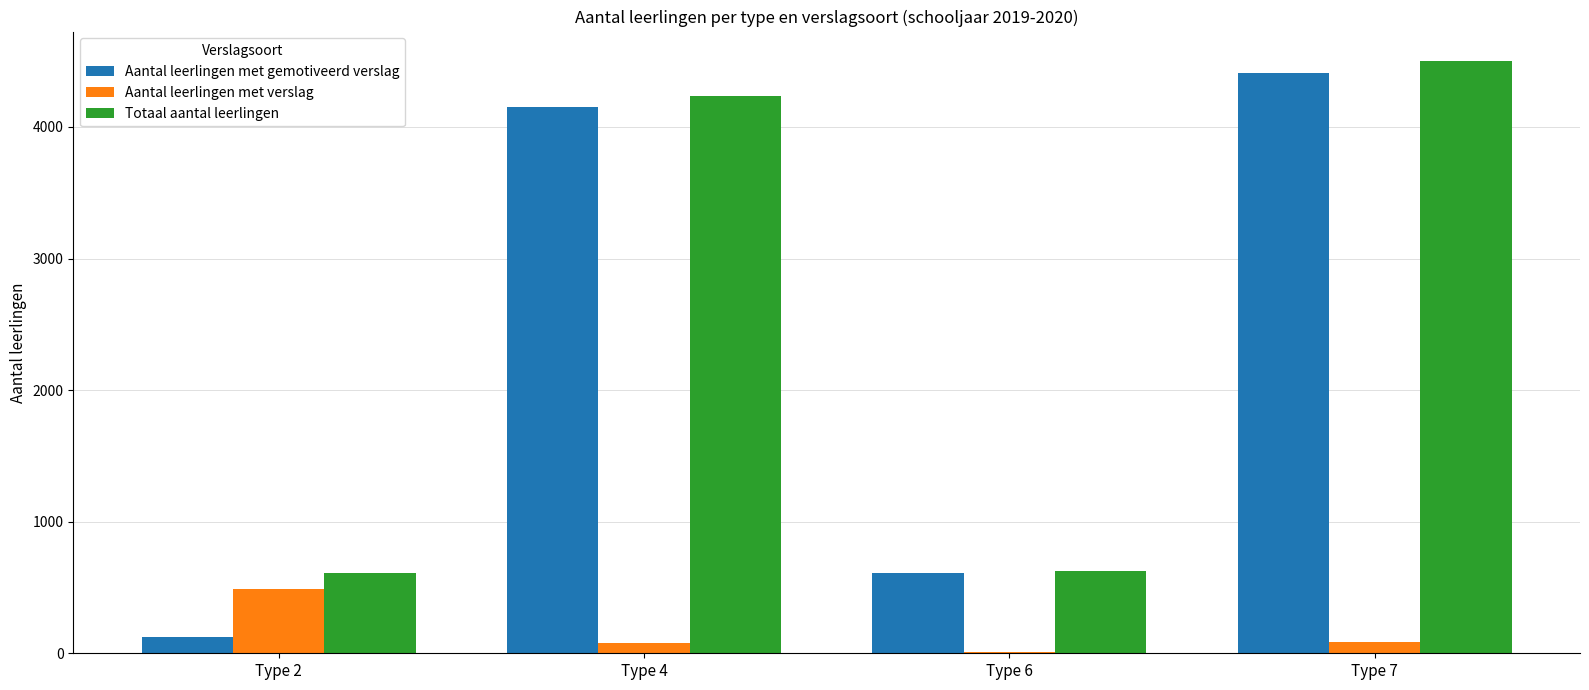

Count the number of categories in the chart.

4